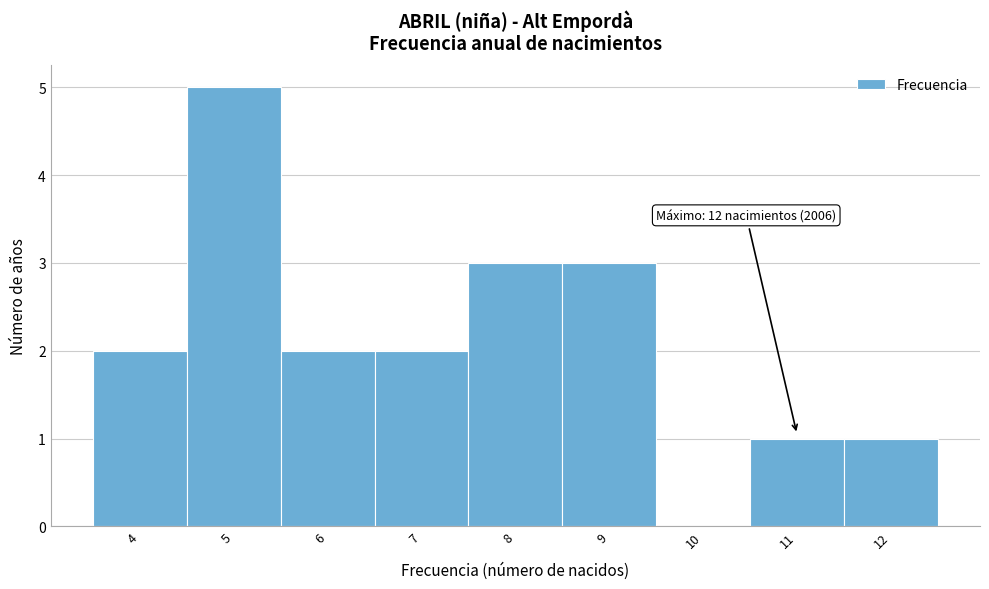

Reading left to right, transcribe all the data shown in this chart.

4=2	5=5	6=2	7=2	8=3	9=3	10=0	11=1	12=1